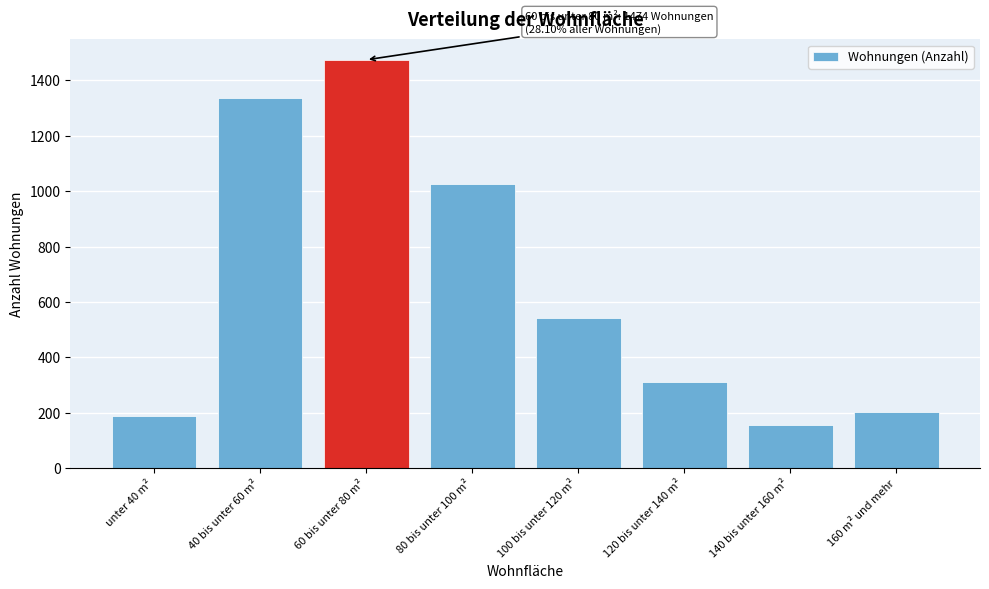

Reading left to right, list all the values displayed in this chart.

unter 40 m²=189	40 bis unter 60 m²=1337	60 bis unter 80 m²=1474	80 bis unter 100 m²=1025	100 bis unter 120 m²=544	120 bis unter 140 m²=313	140 bis unter 160 m²=157	160 m² und mehr=203